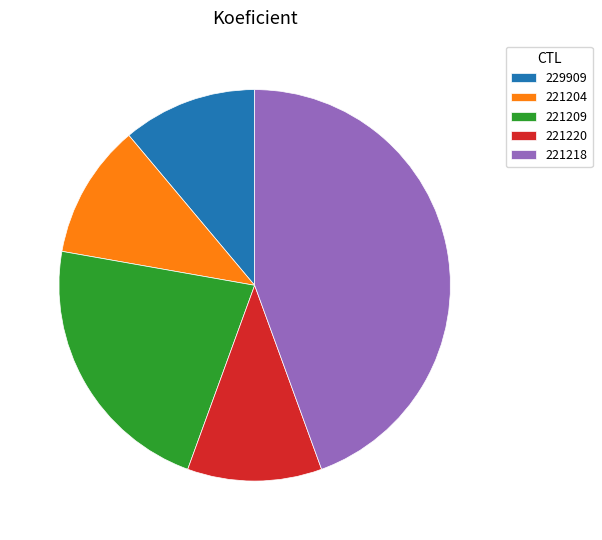

Is the sum of 221209 and 221218 greater than half?

Yes